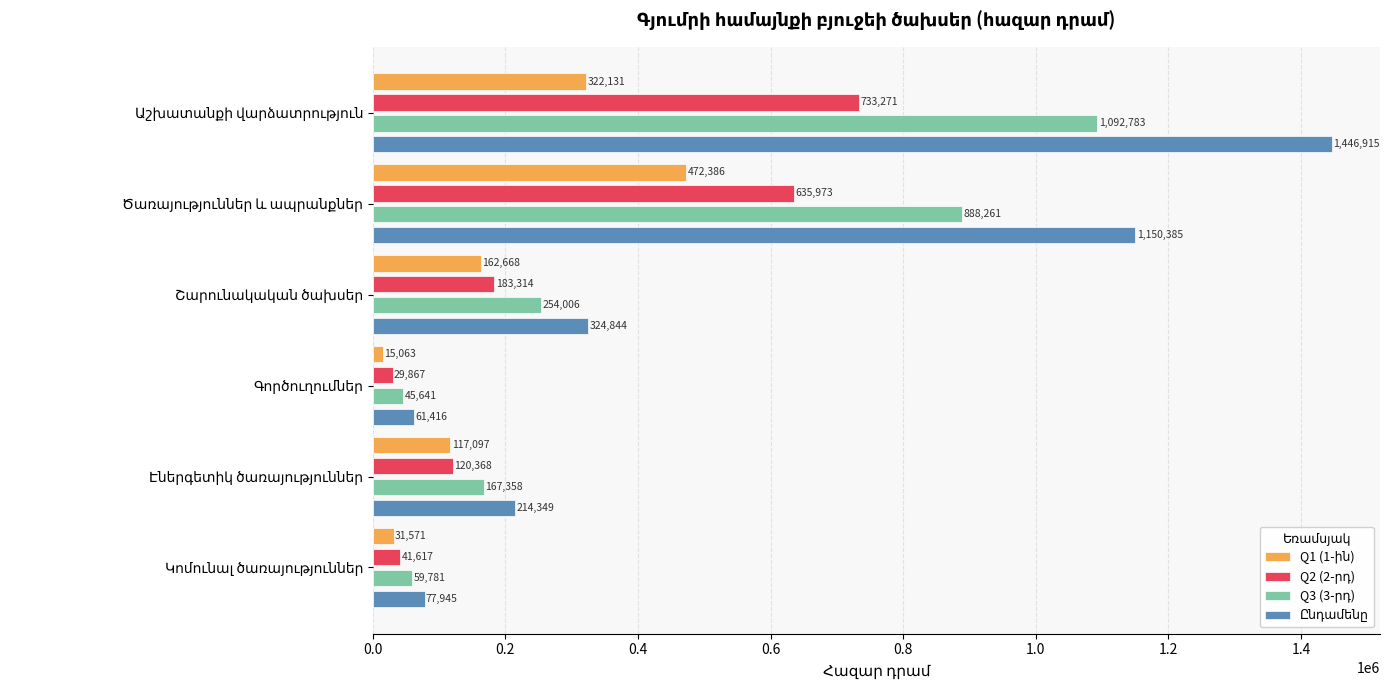

What is the maximum value shown in the chart?

1446914.9